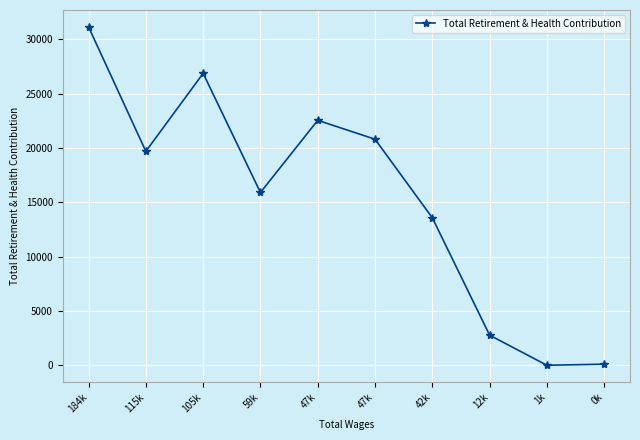

Does the chart display data point markers on the line(s)?

Yes